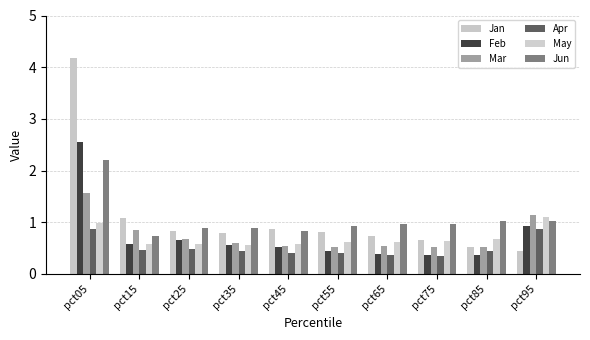

At how many categories does at least one series exceed 4?

1